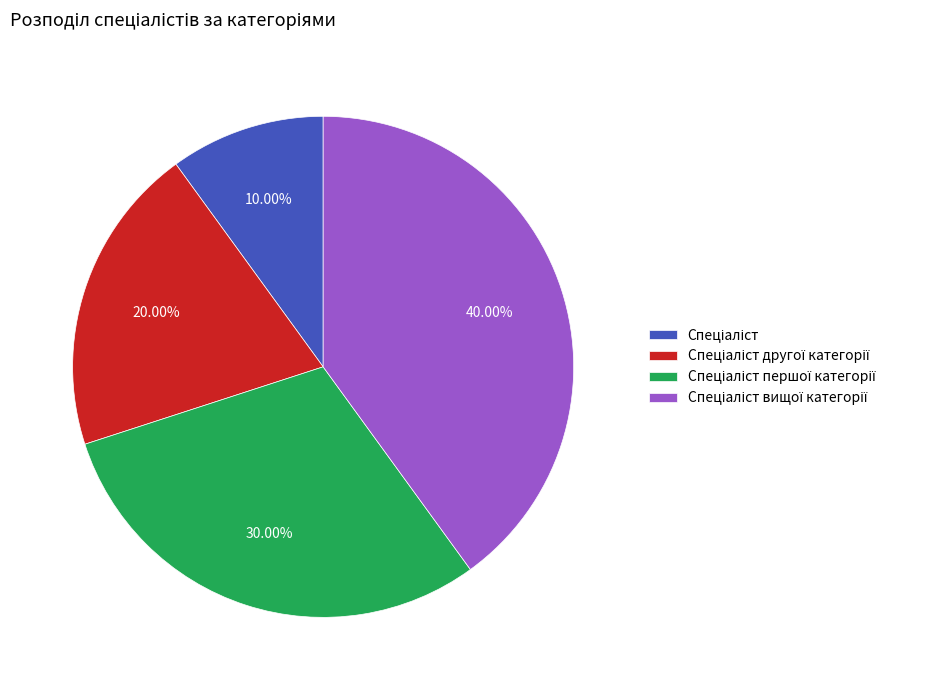

Is there any slice that represents more than half of the pie?

No